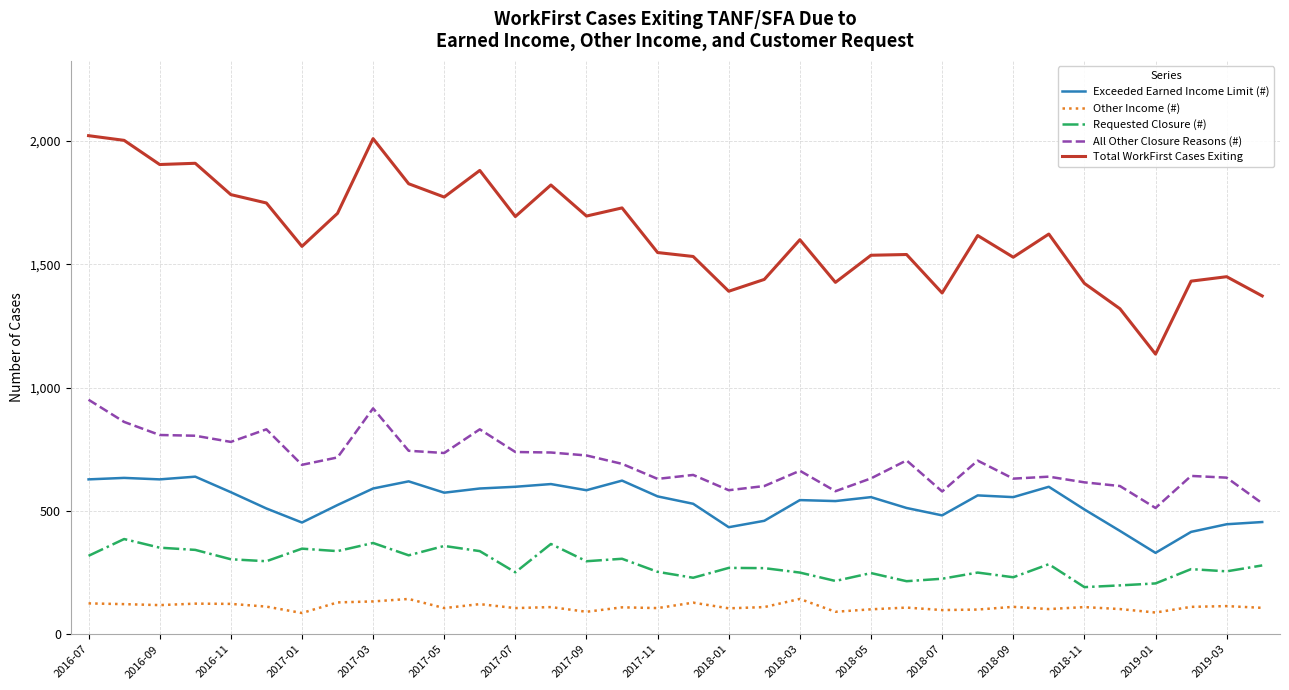

What is the difference between the maximum and minimum values in the Other Income (#) series?

57